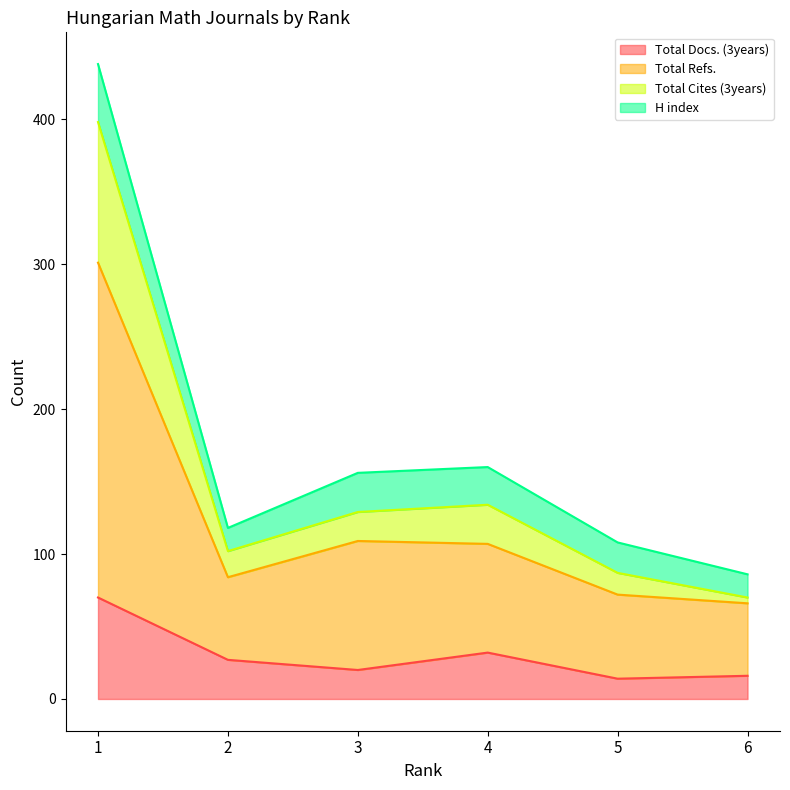

Which has a higher value, 4 or 5?

4